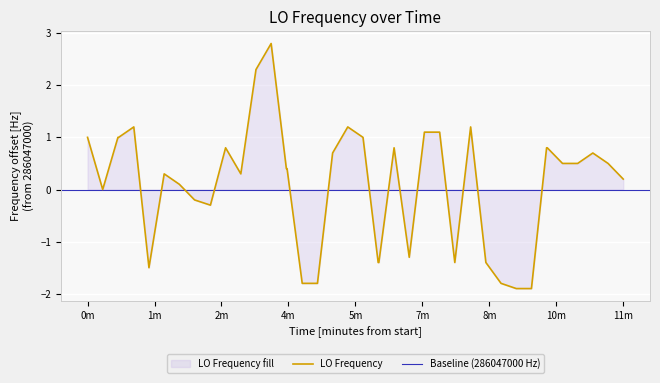

What is the highest value of the LO Frequency series?

2.8